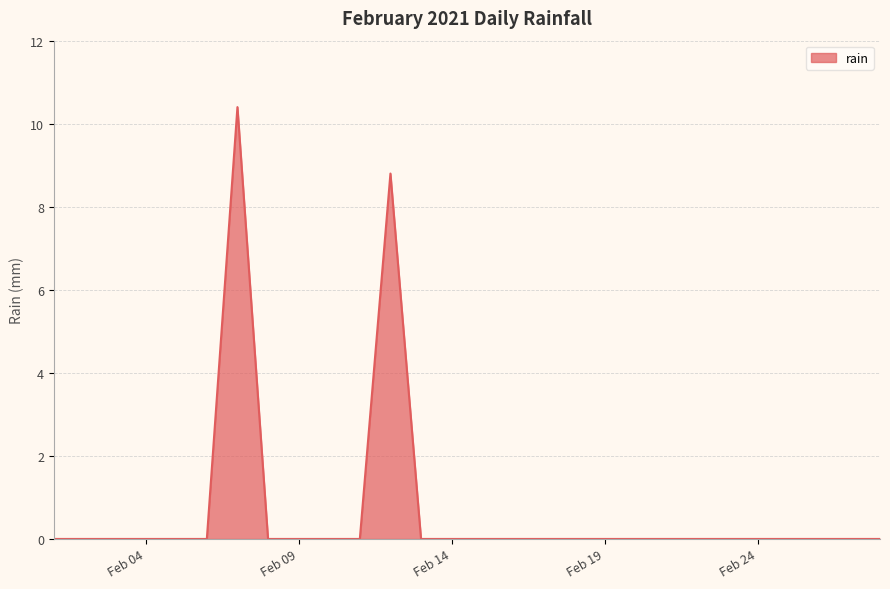

What is the maximum value shown in the chart?

10.4